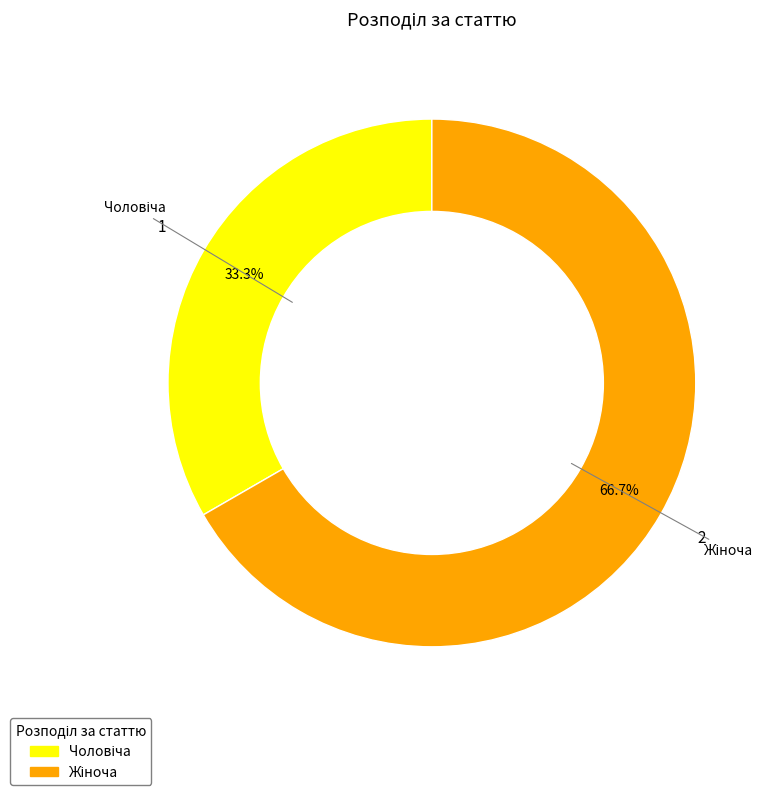

Is there any slice that represents more than half of the pie?

Yes